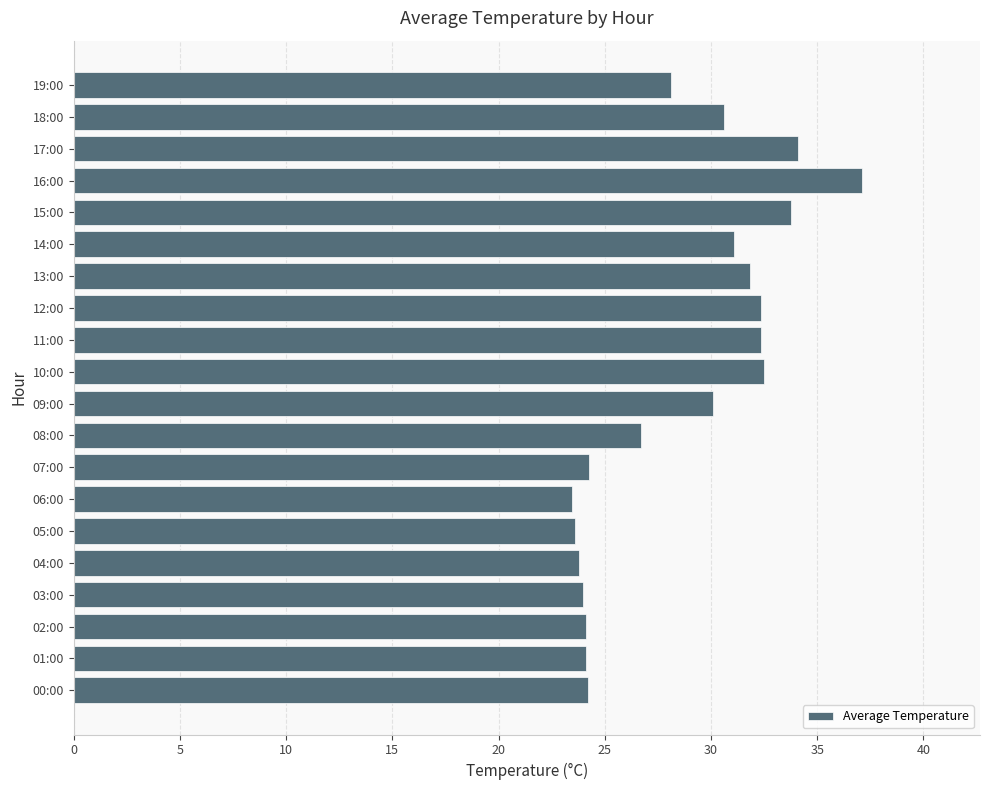

What is the difference between the values at 16:00 and 10:00?

4.6